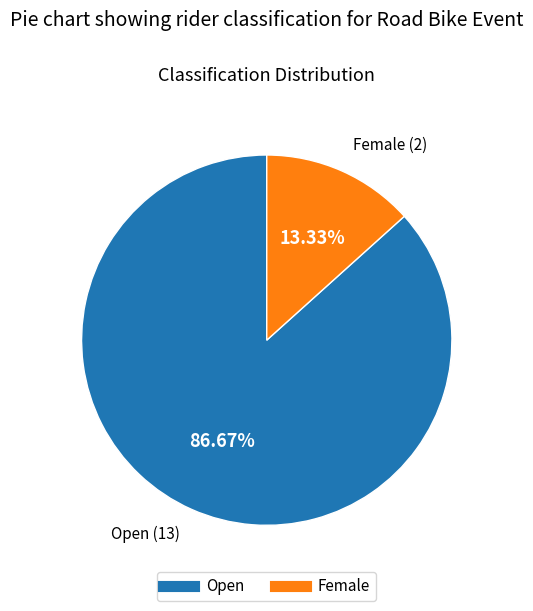

Is it true that Female is 3% of the pie?

False